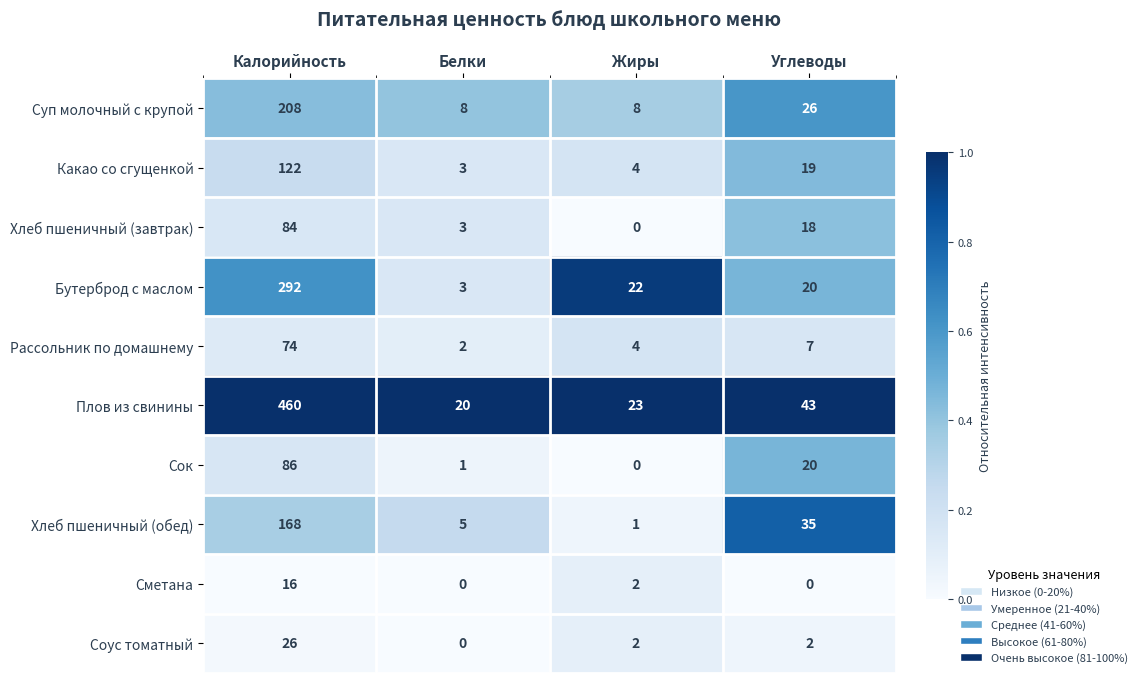

At which category is the sum across all series the highest?

Калорийность